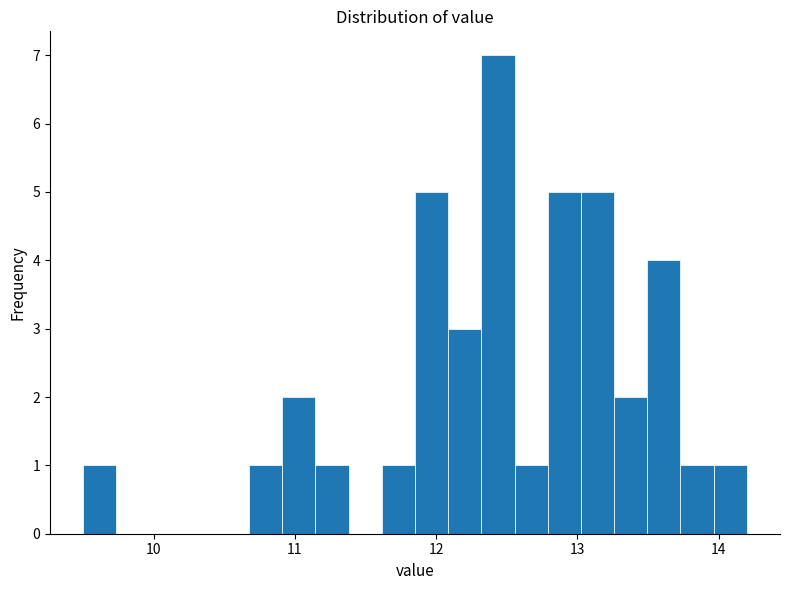

Read against the x-axis, roughly where is the centre of the tallest bar?

12.4